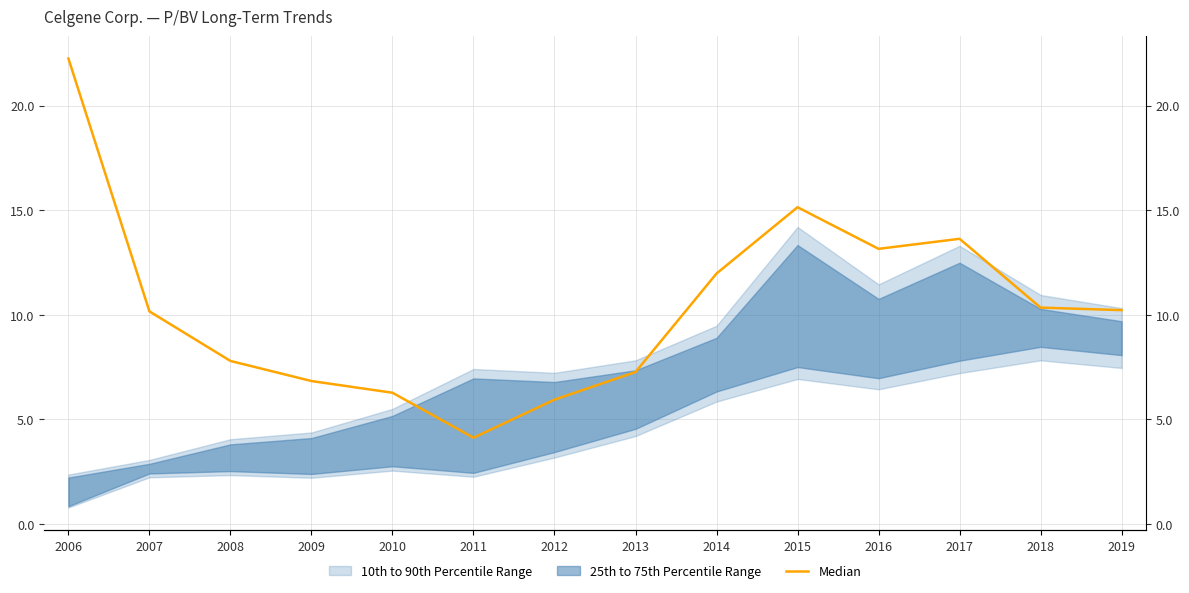

How many data points are less than 10?

6